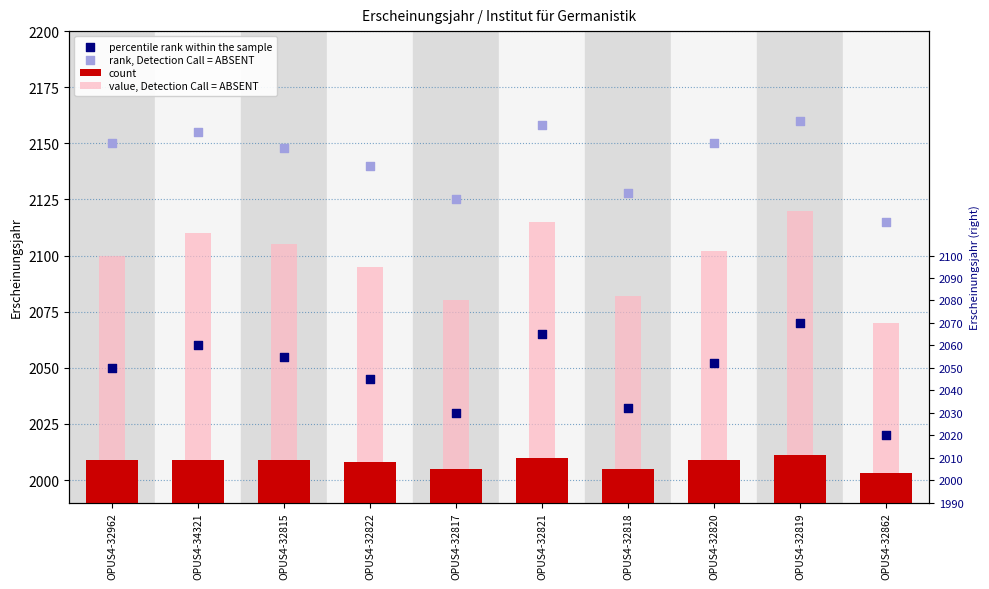

What is the total value across all series at OPUS4-32820?

8313